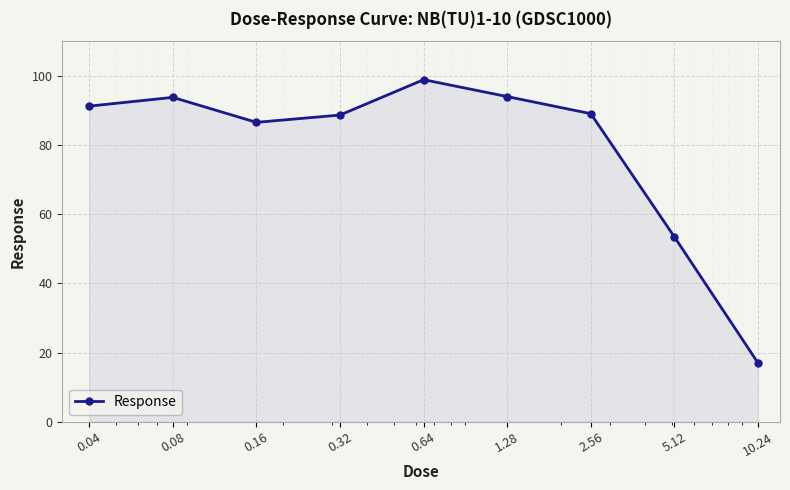

Does the chart have visible grid lines?

Yes